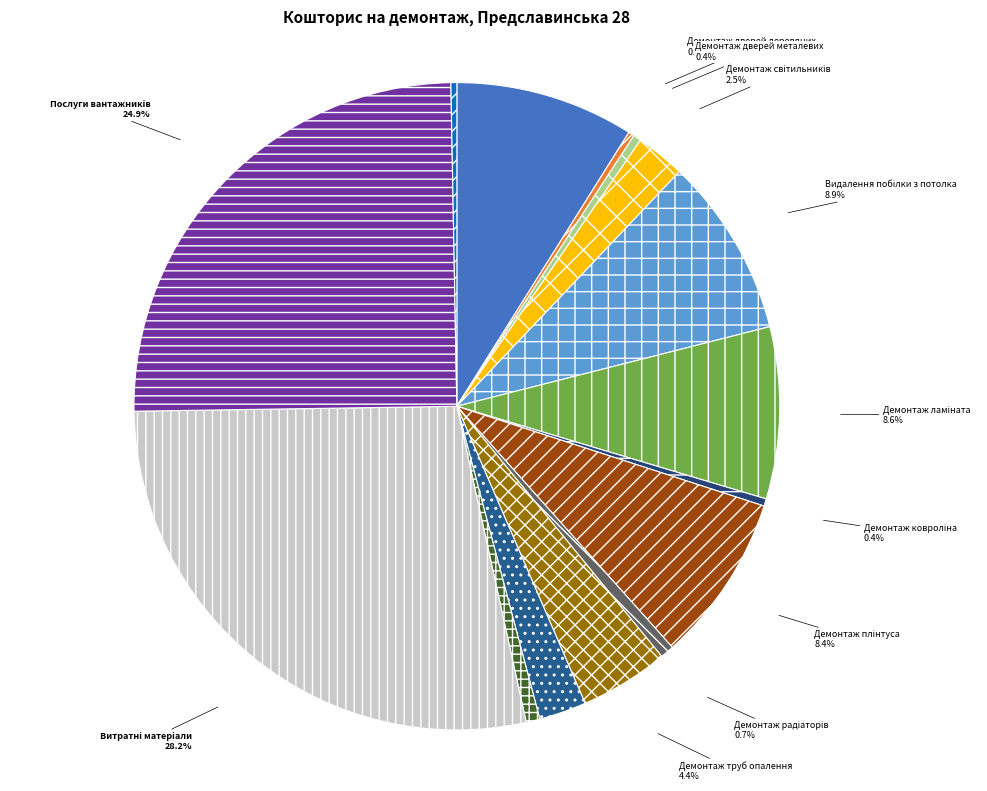

What percentage is NOT represented by Демонтаж дверей металевих?

99.6%